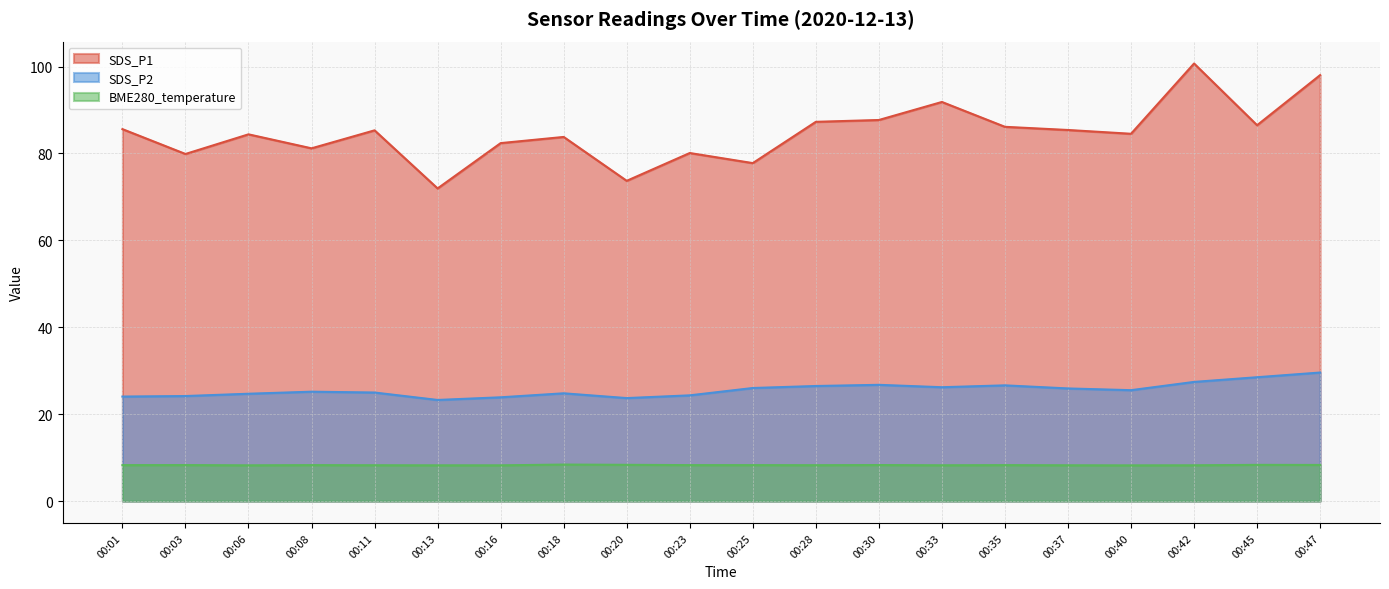

What is the average value of the SDS_P1 series?

84.7